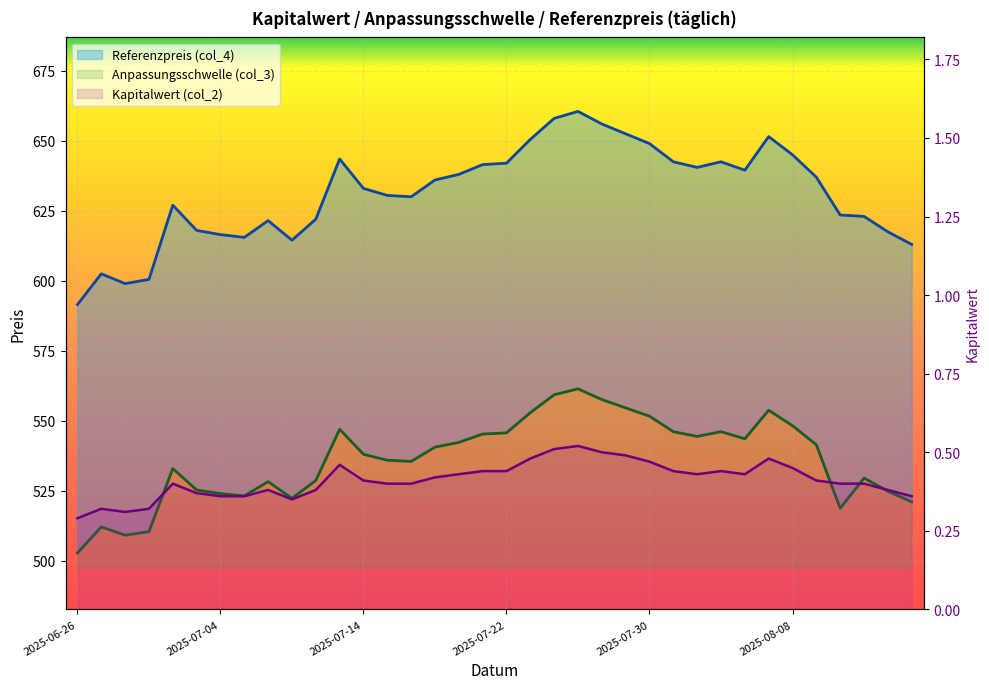

True or false: Kapitalwert (col_2) has a value of 0.4 at 2025-07-16.

True